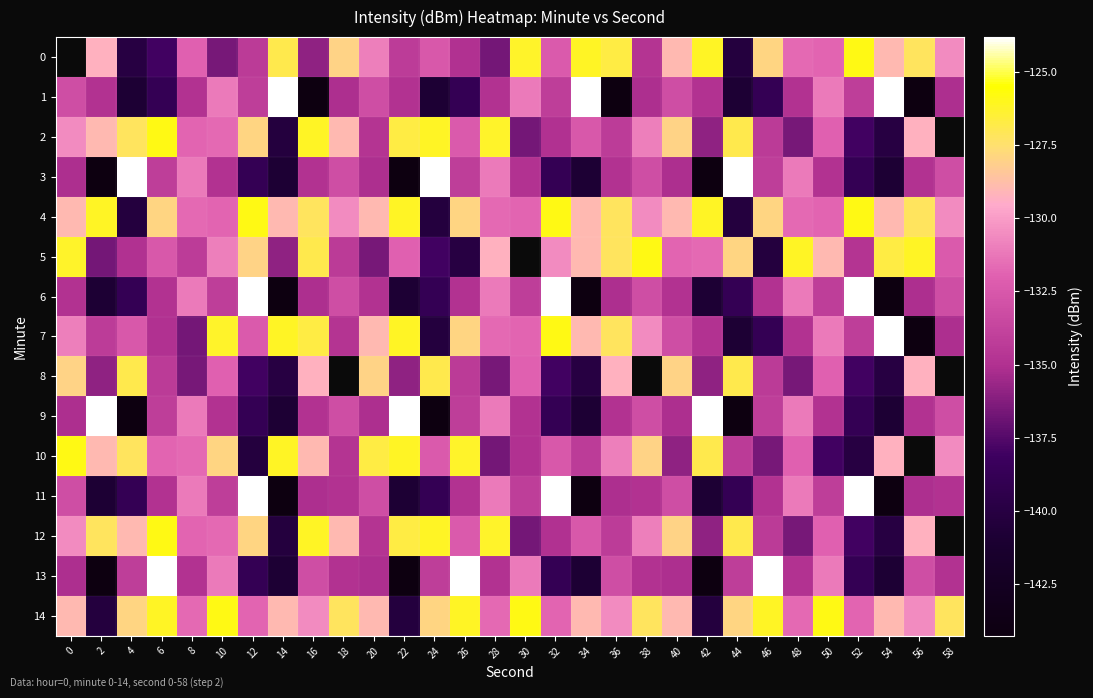

How many data points in 9 are less than -134?

21